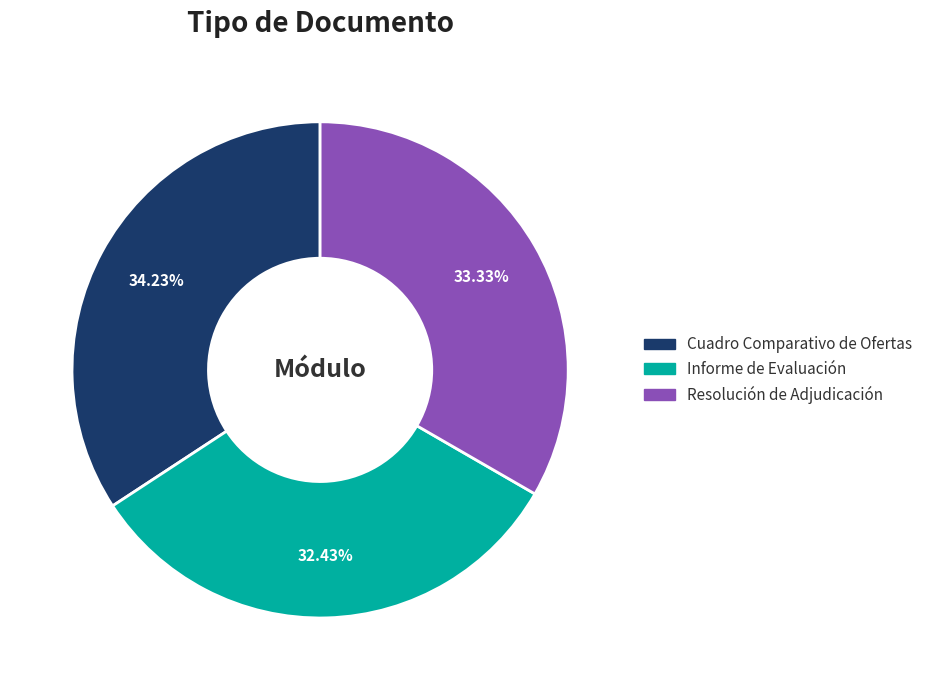

Which slice is the largest?

Cuadro Comparativo de Ofertas